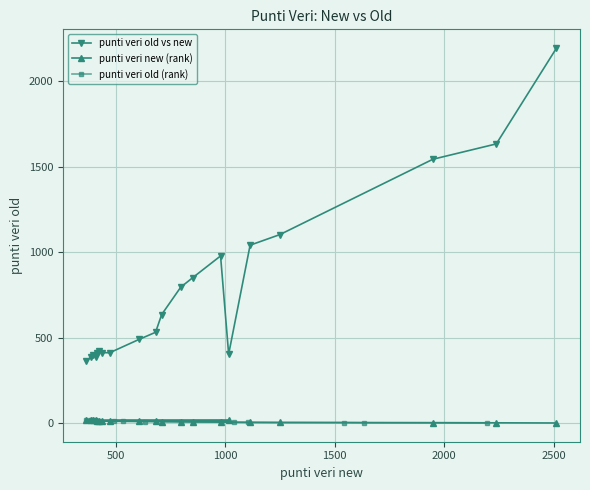

True or false: punti veri old vs new and punti veri old (rank) intersect in this chart.

False